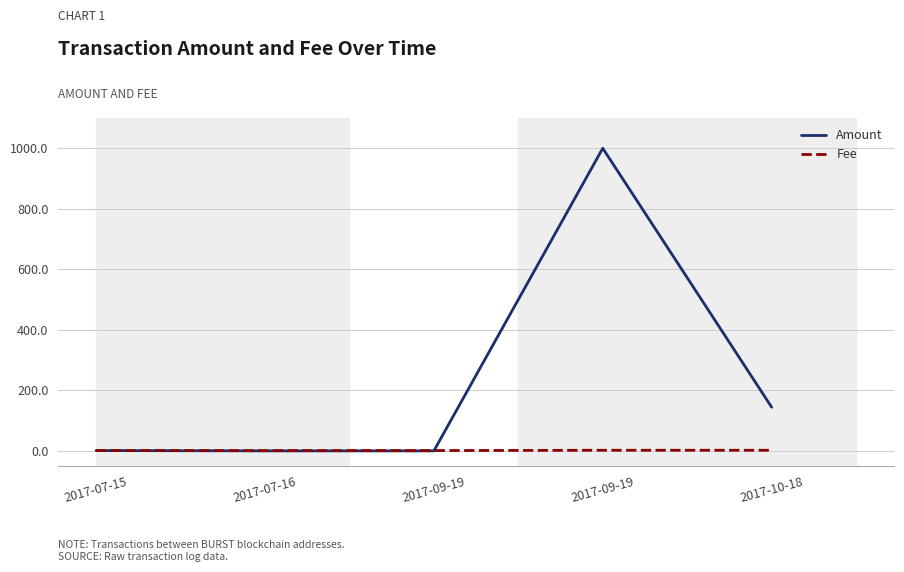

Reading left to right, extract all data points from this chart.

Amount: 2017-07-15=1.0	2017-07-16=0.0	2017-09-19=0.0	2017-09-19=1000.0	2017-10-18=144.4
Fee: 2017-07-15=1.0	2017-07-16=1.0	2017-09-19=1.0	2017-09-19=2.0	2017-10-18=2.0